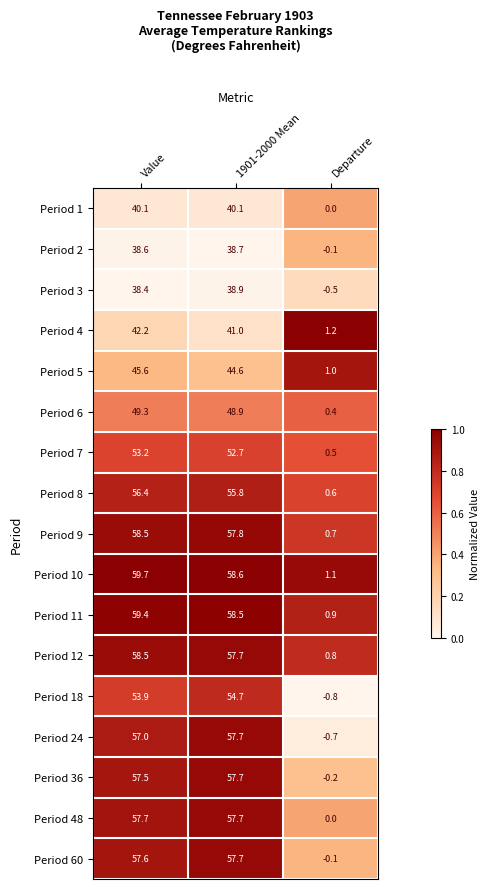

Between 1901-2000 Mean and Departure, which series saw the biggest shift?

Period 24